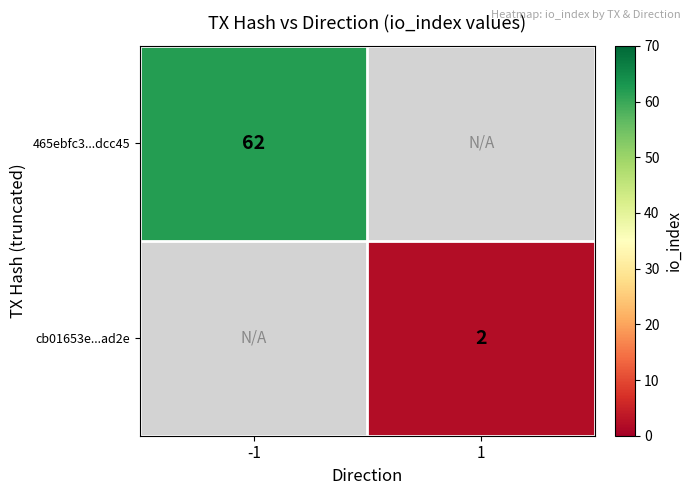

What is the smallest value displayed?

2.0